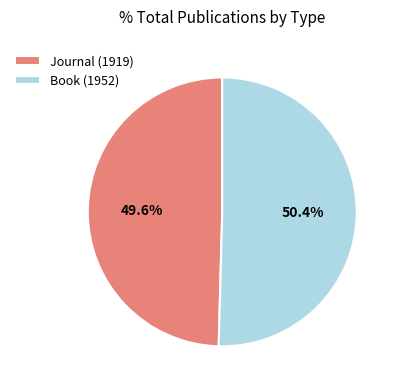

Is it true that Journal (1919) is 36% of the pie?

False